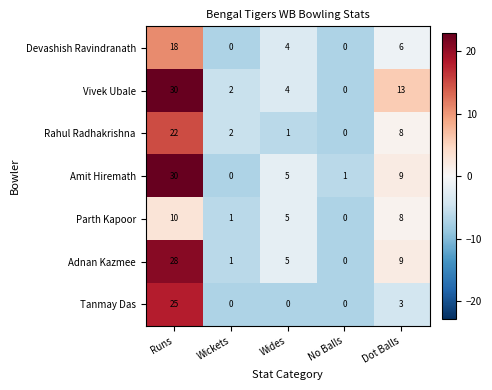

The value of Adnan Kazmee at Runs is 11. True or false?

False